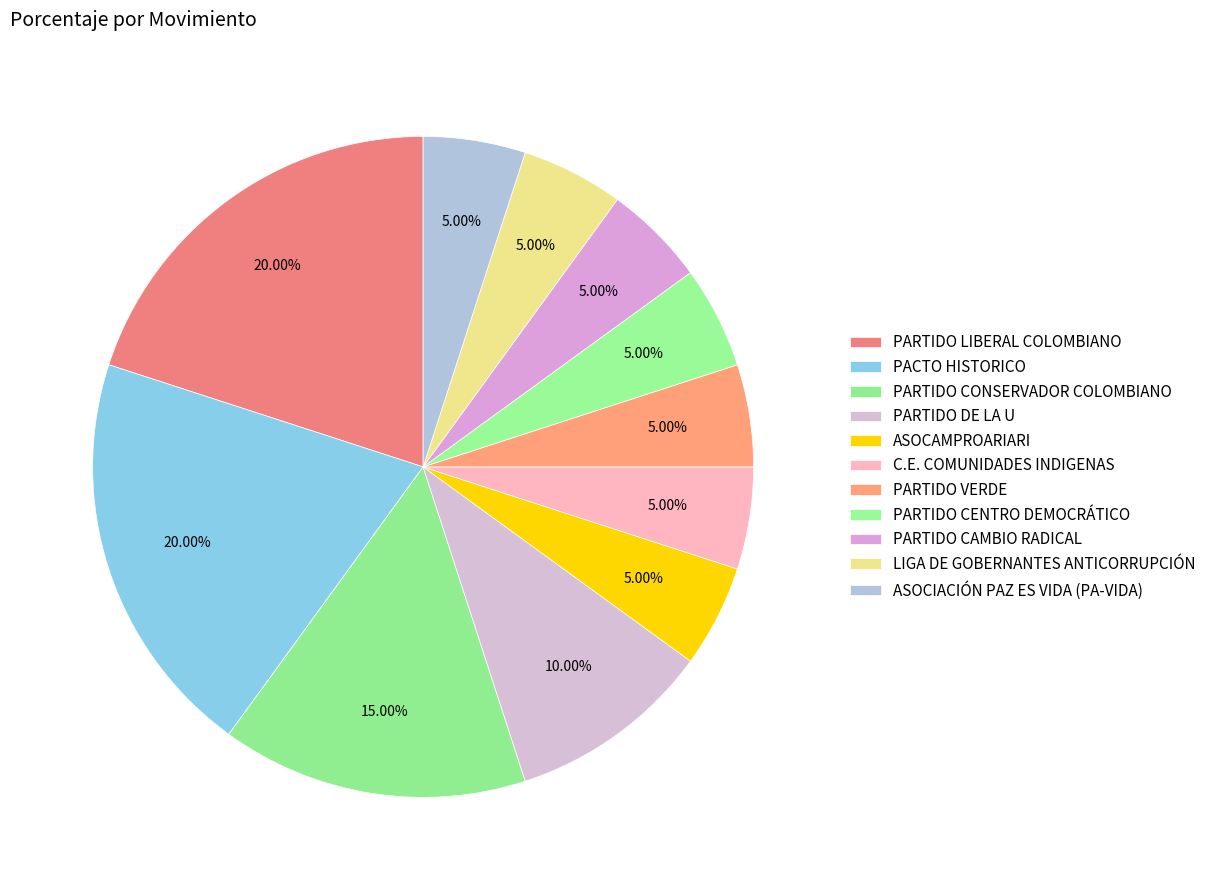

How many segments does this pie chart have?

11